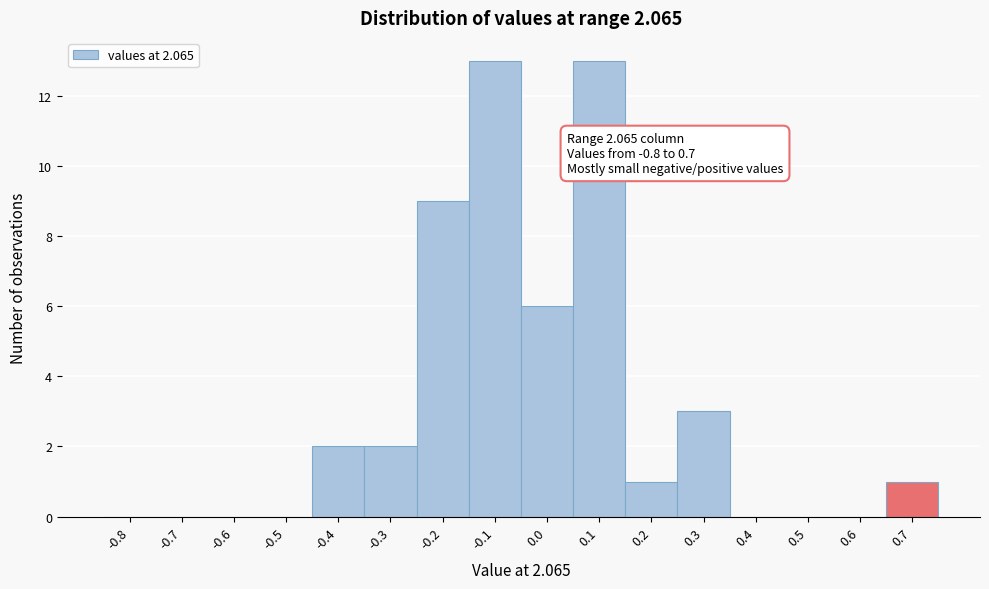

Reading left to right, transcribe all the data shown in this chart.

-0.8=0	-0.7=0	-0.6=0	-0.5=0	-0.4=2	-0.3=2	-0.2=9	-0.1=13	0.0=6	0.1=13	0.2=1	0.3=3	0.4=0	0.5=0	0.6=0	0.7=1